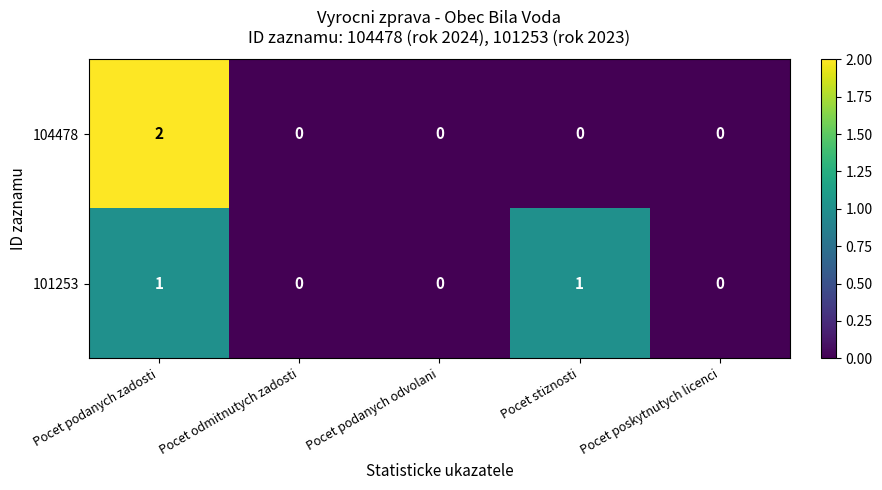

List the series in order of their peak value, lowest first.

101253, 104478